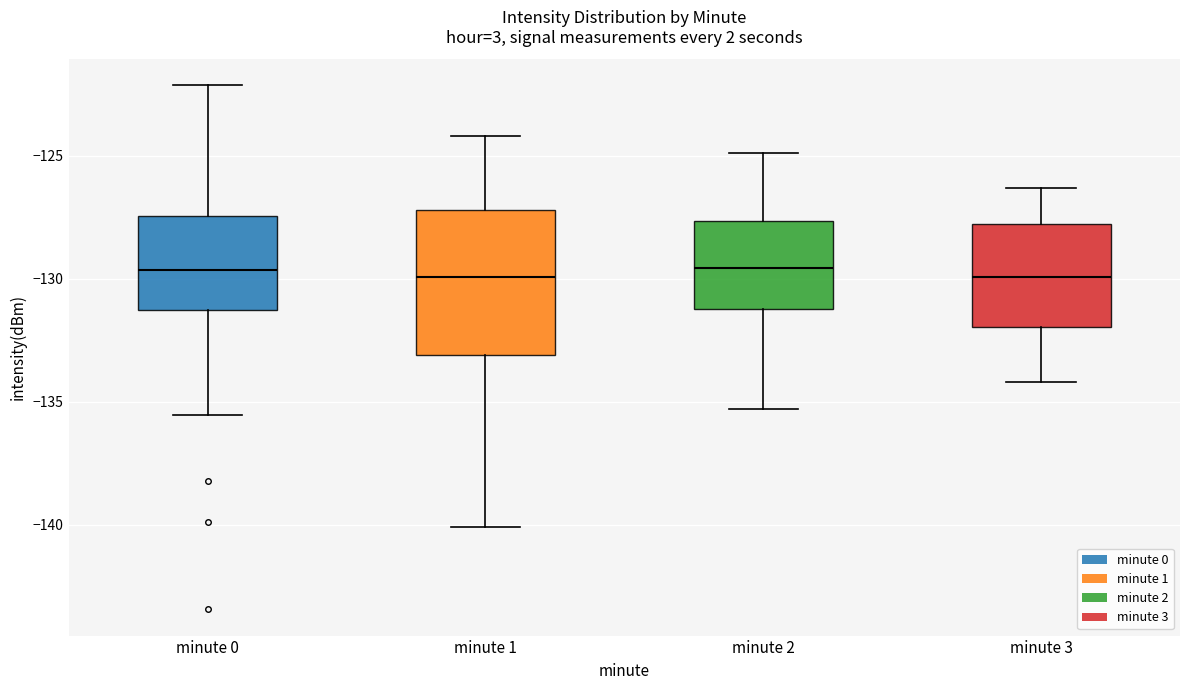

Reading left to right, transcribe this box plot: for each box, give where its median line is, the range the box spans, and where its two whiskers end, as read against the y-axis. The values are not printed on the chart, so give them approximately, as read against the axis.

minute 0: median -129.5, box -131.5 to -127.5, whiskers -135.5 to -122.0
minute 1: median -130.0, box -133.0 to -127.0, whiskers -140.0 to -124.0
minute 2: median -129.5, box -131.0 to -127.5, whiskers -135.5 to -125.0
minute 3: median -130.0, box -132.0 to -128.0, whiskers -134.0 to -126.5